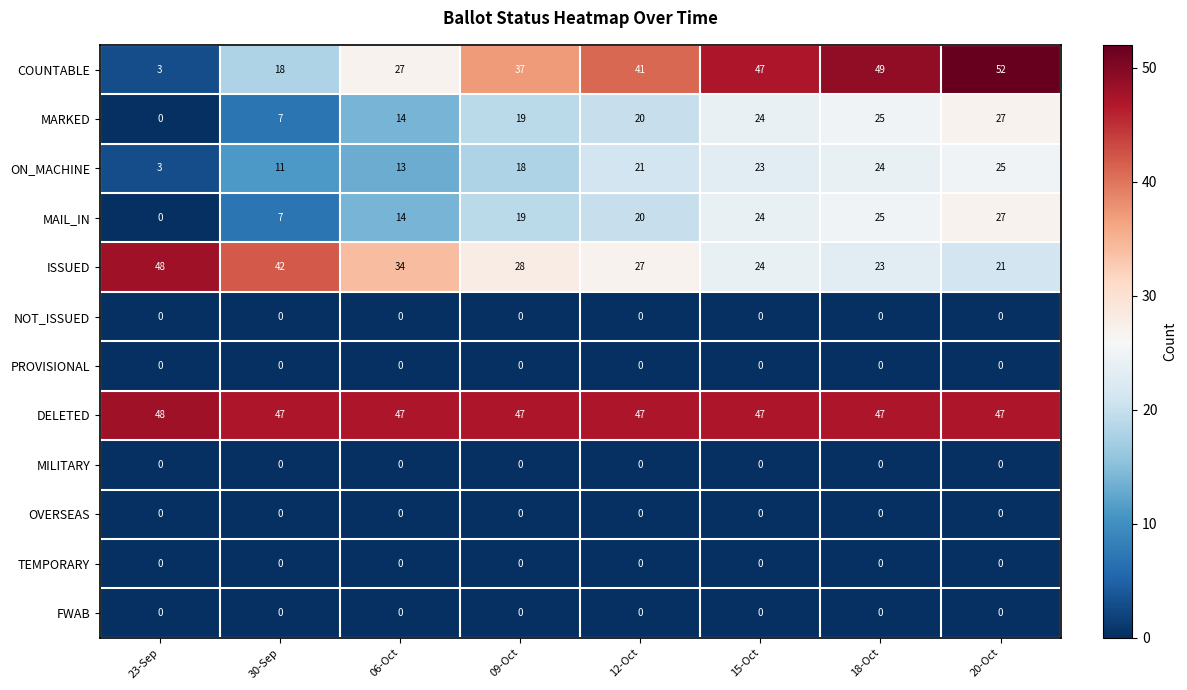

List the labels in order of MAIL_IN value, largest first.

20-Oct, 18-Oct, 15-Oct, 12-Oct, 09-Oct, 06-Oct, 30-Sep, 23-Sep